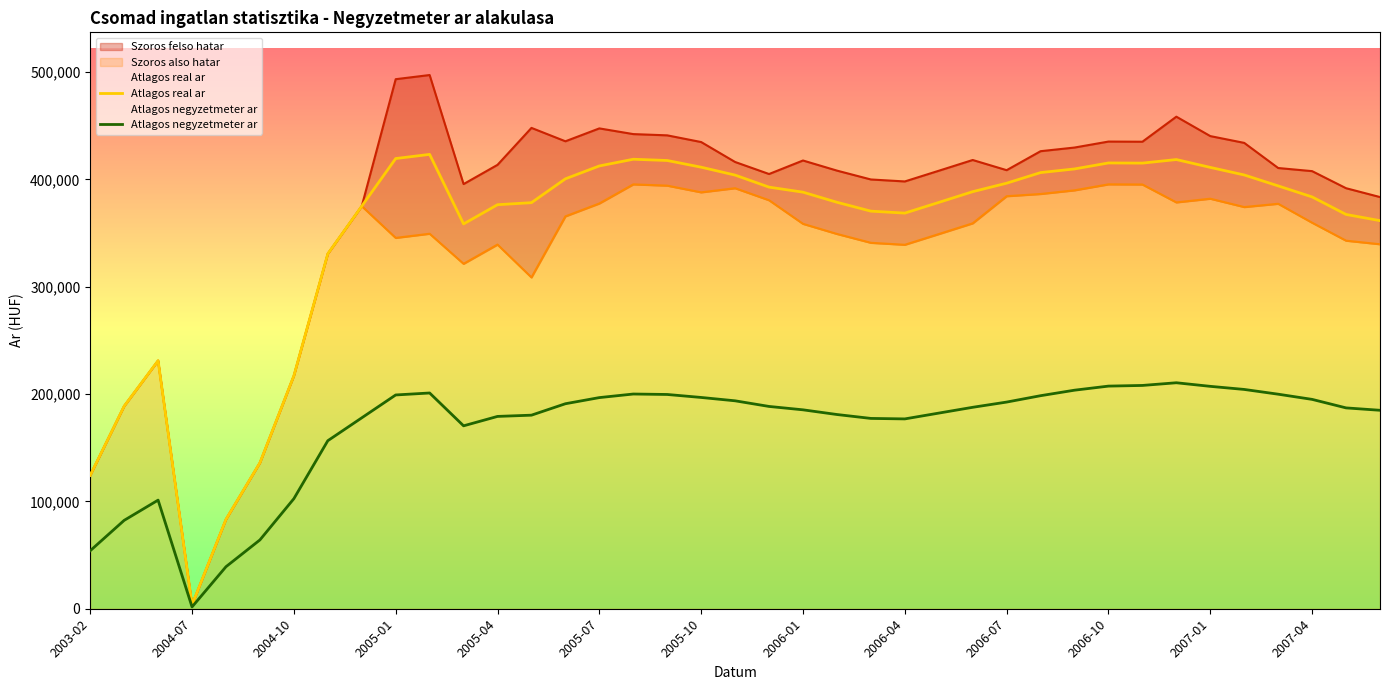

How many lines are shown in the chart?

2